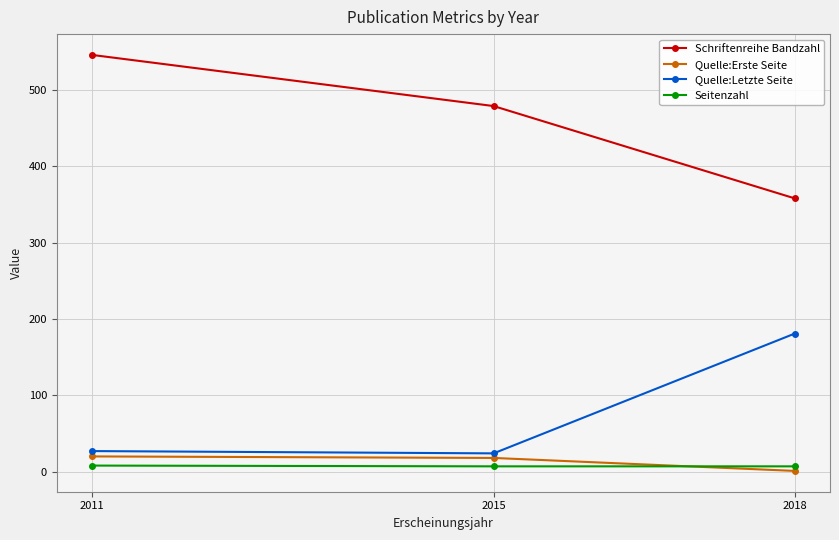

The value of Quelle:Letzte Seite at 2018 is 47. True or false?

False